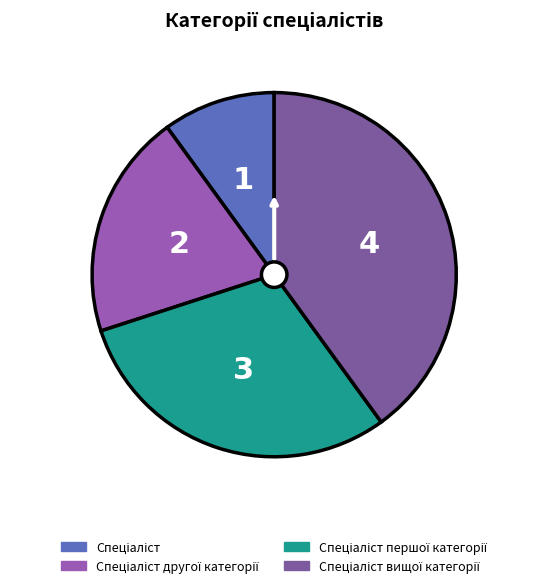

Rank the categories by value from highest to lowest.

Спеціаліст вищої категорії, Спеціаліст першої категорії, Спеціаліст другої категорії, Спеціаліст